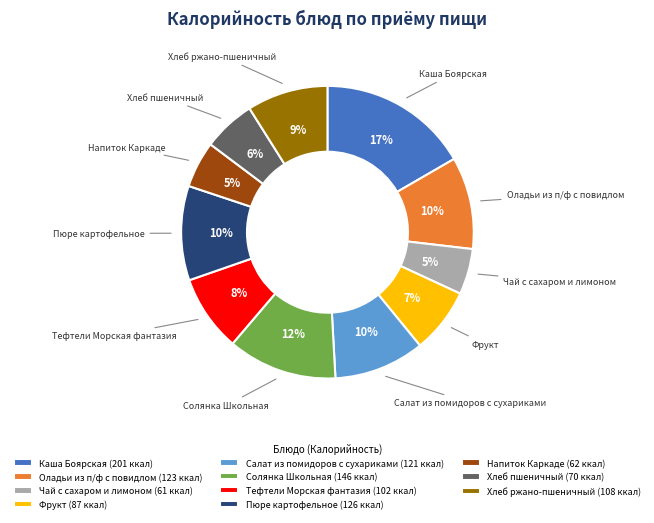

Is there a majority slice in this chart?

No